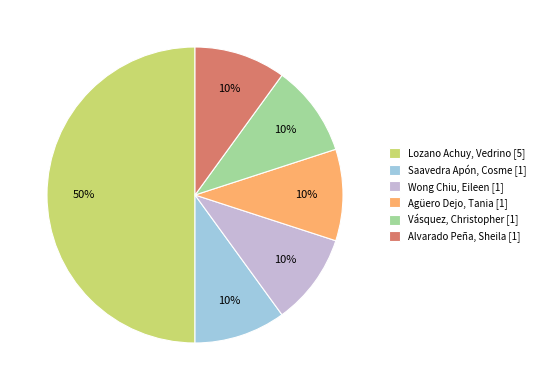

What is the largest slice in the pie chart?

Lozano Achuy, Vedrino [5]